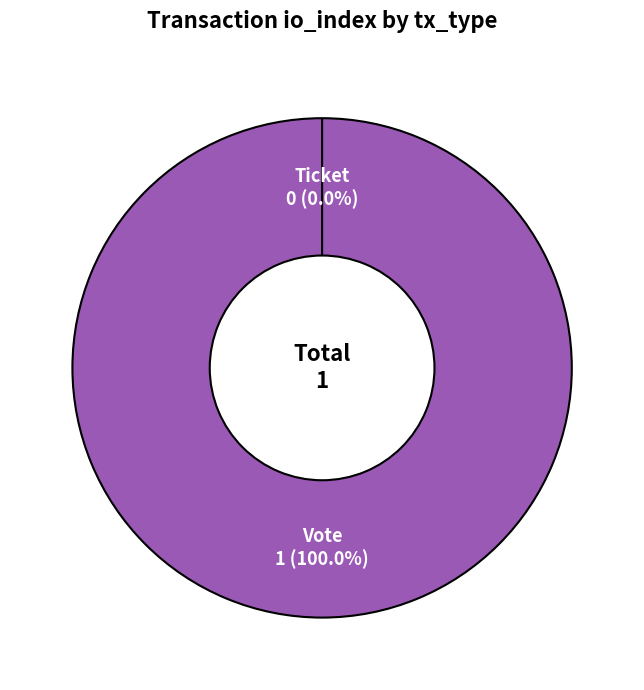

To the nearest percent, what is the average slice percentage?

50%